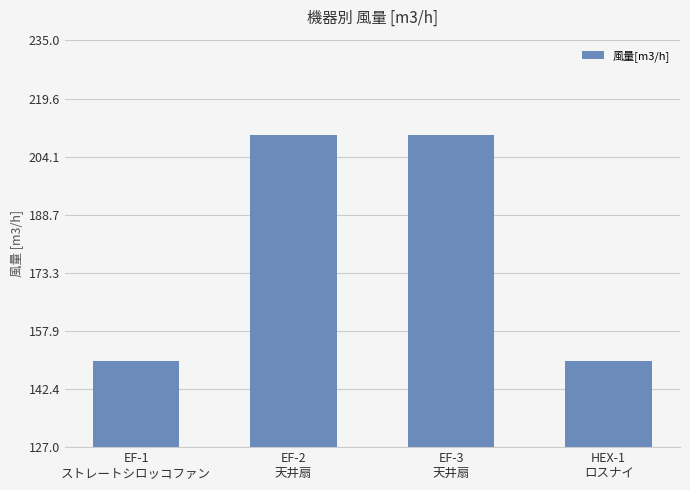

What is the smallest value displayed?

150